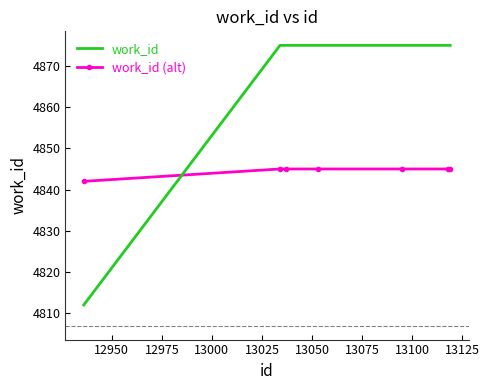

What is the smallest value displayed?

4812